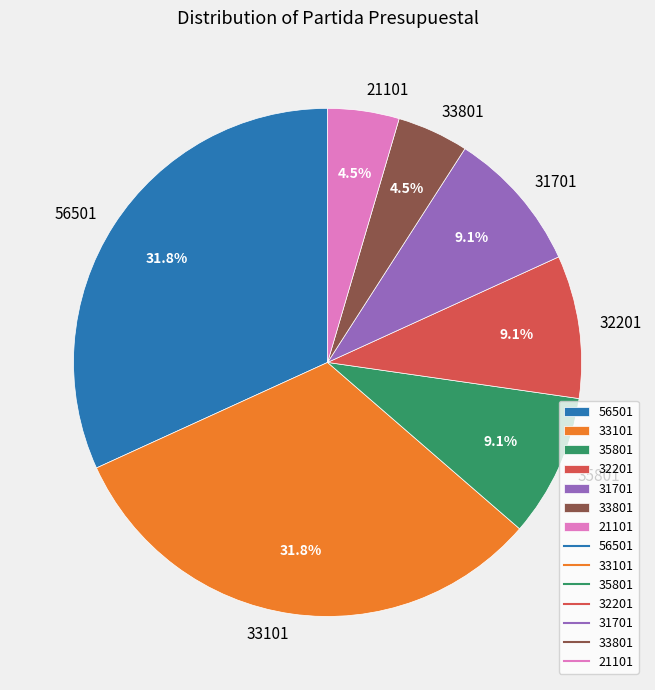

Do 33101 and 31701 together represent more than half of the pie?

No